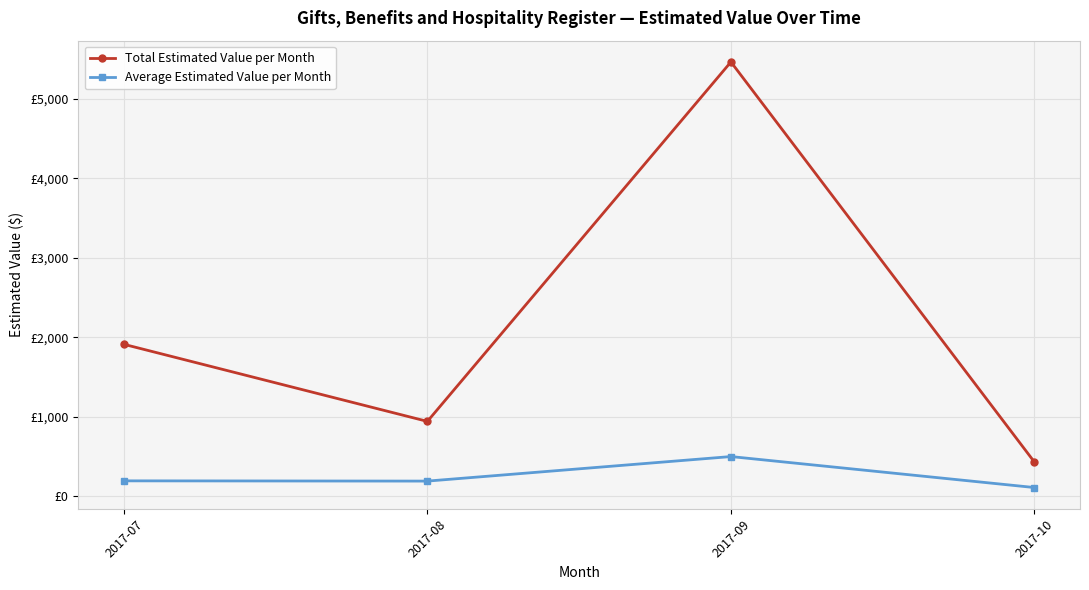

The Total Estimated Value per Month series shows 595.4 at 2017-10. True or false?

False